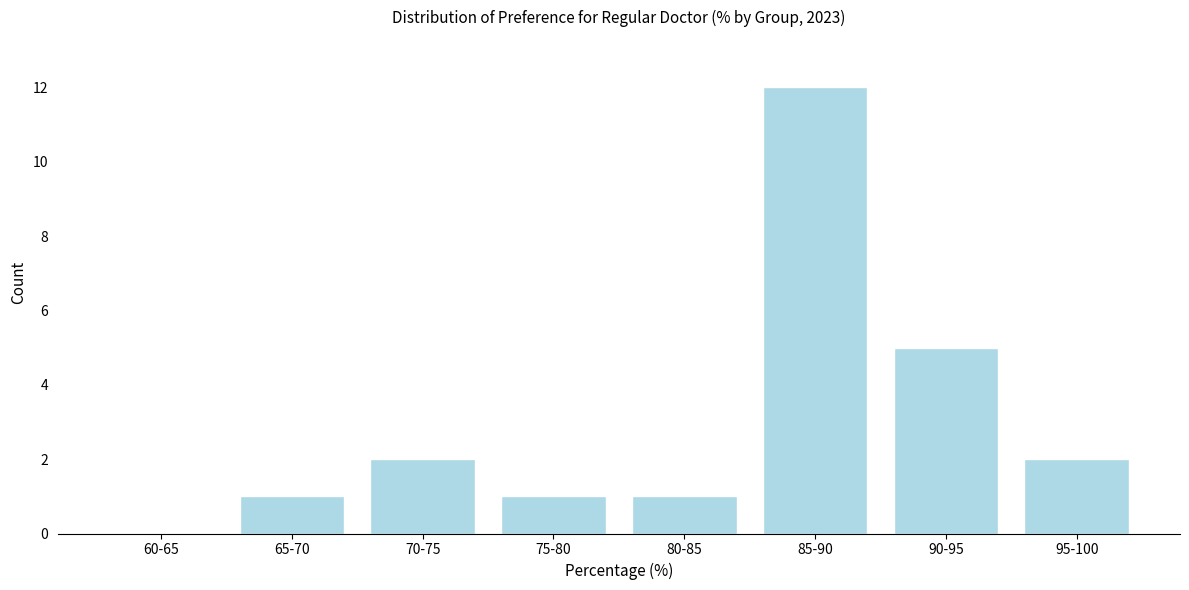

Reading left to right, extract all data points from this chart.

60-65=0	65-70=1	70-75=2	75-80=1	80-85=1	85-90=12	90-95=5	95-100=2